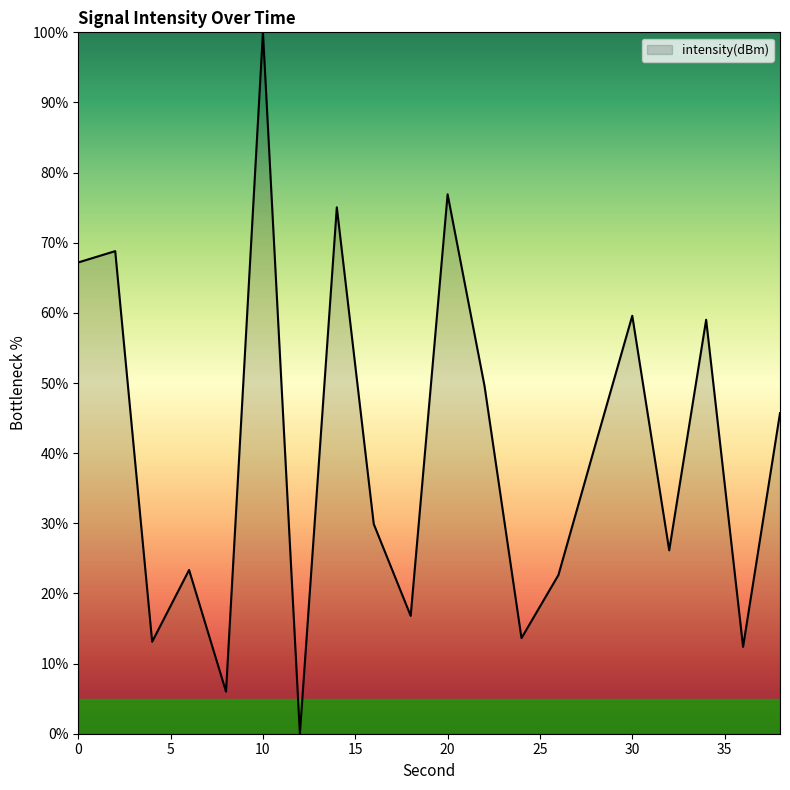

What is the maximum value shown in the chart?

100.0